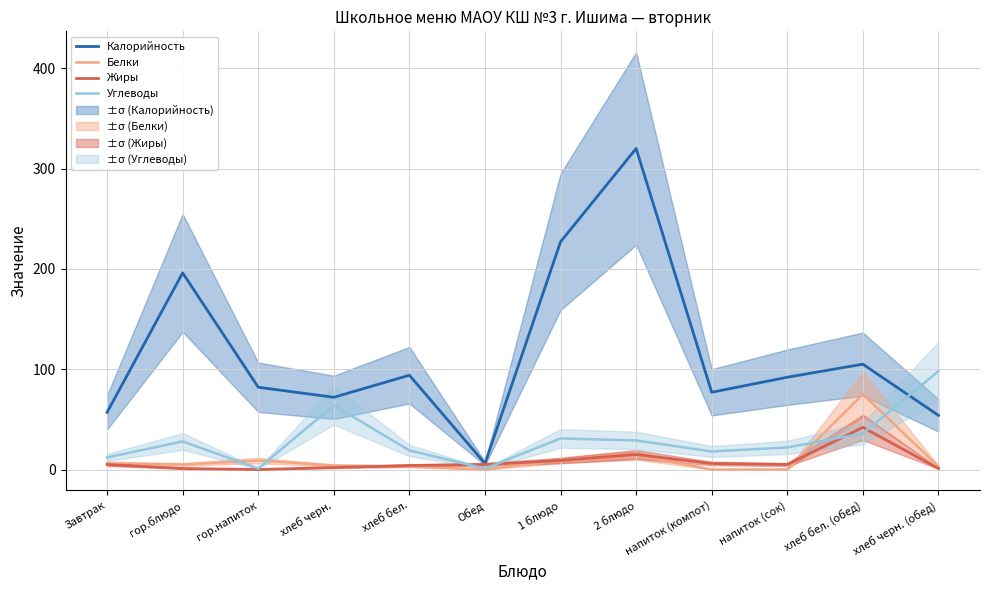

True or false: Жиры has a value of 6 at напиток (компот).

True